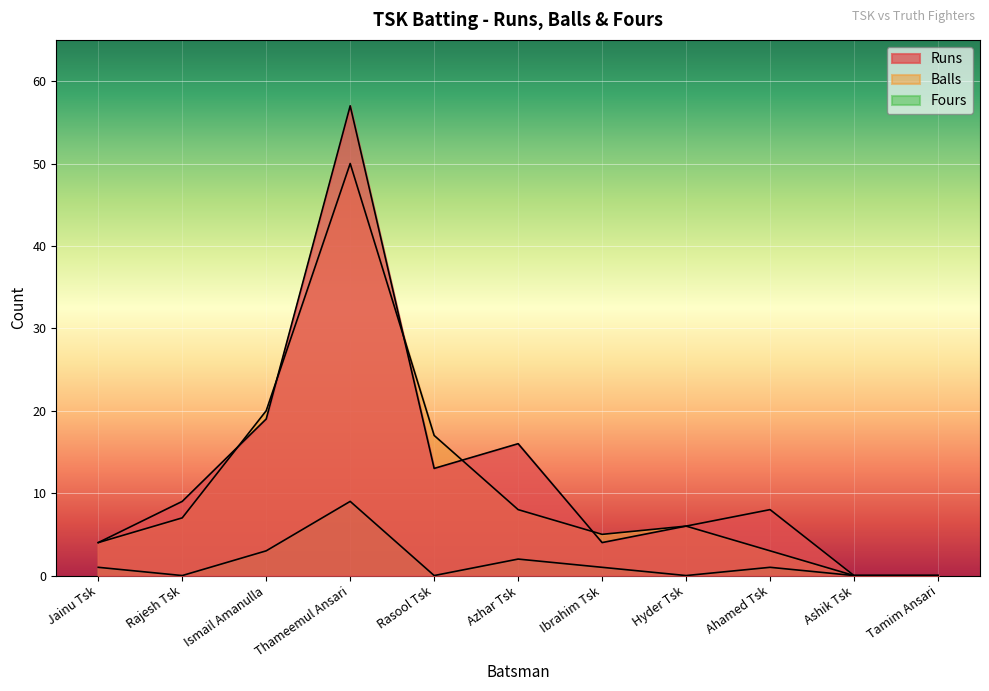

How many positive values does the Runs series have?

9